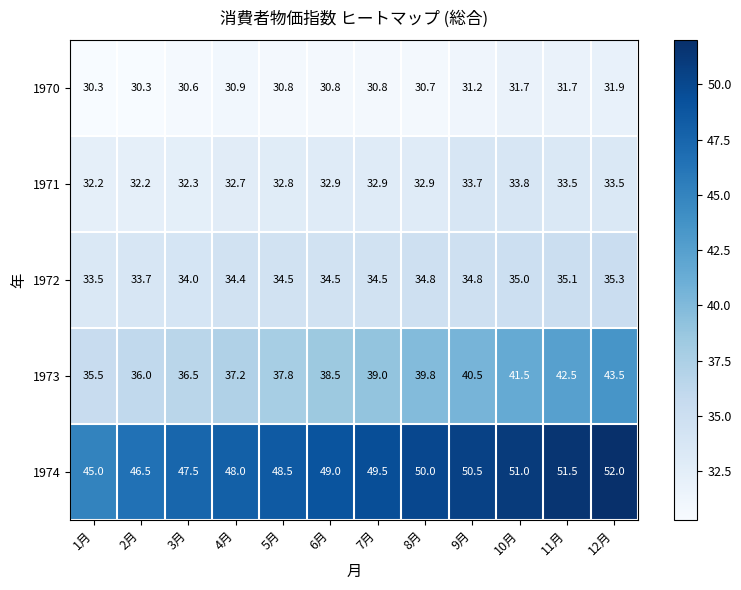

What is the difference between the highest and lowest values at 1月?

14.7